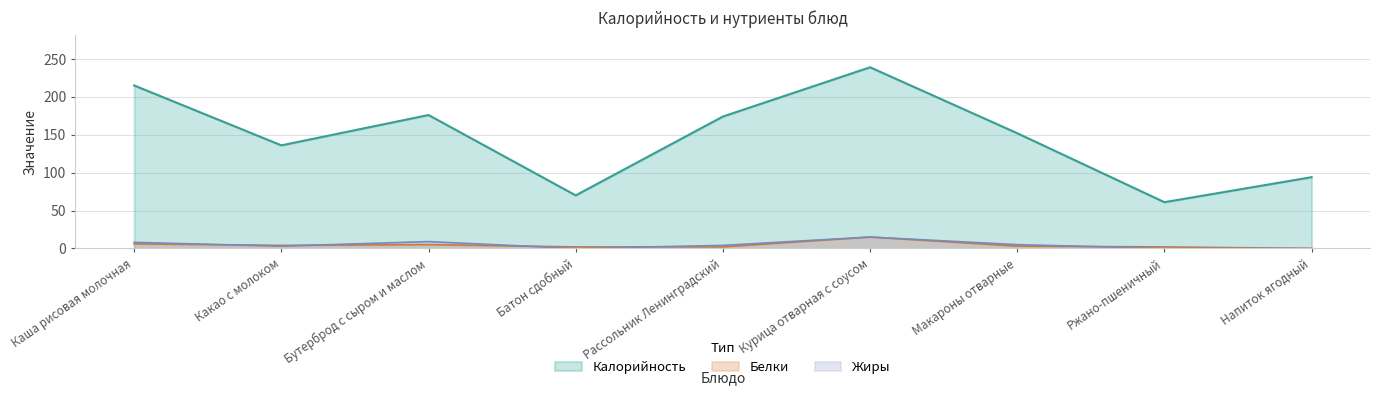

True or false: Жиры has more than 2 points higher than both neighbors.

False